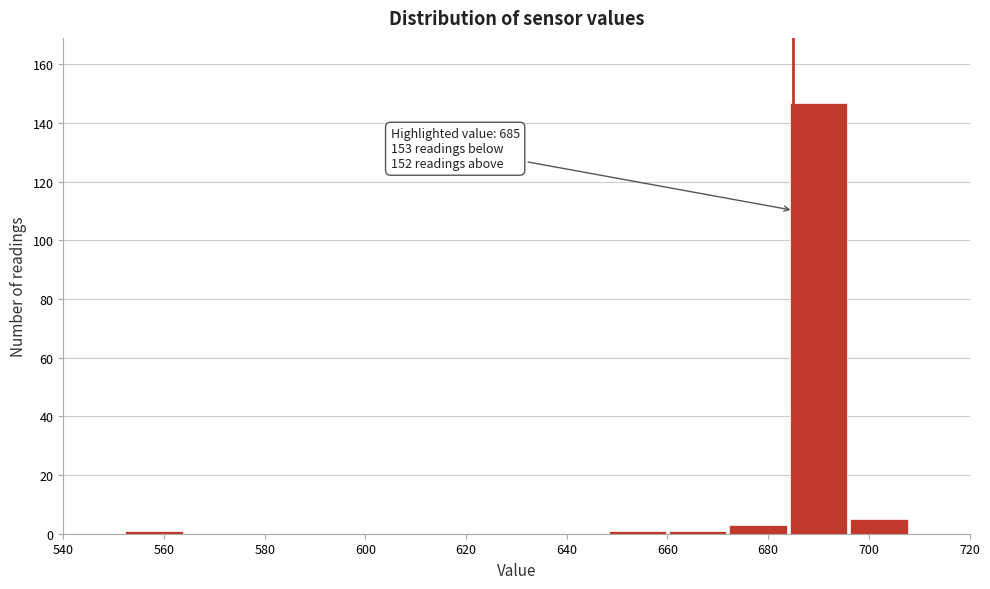

Over which range of the x-axis is the bar tallest?

684 to 696